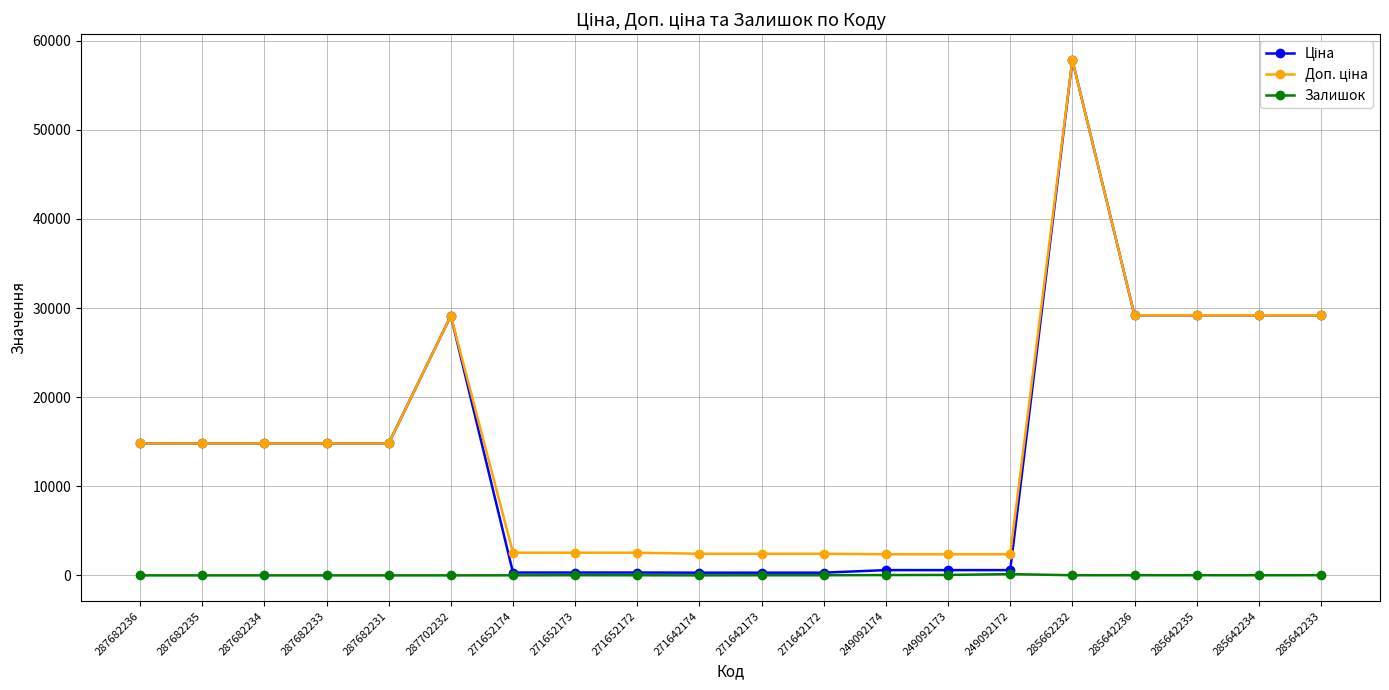

What is the spread (max minus min) of values at 287682231?

14800.8